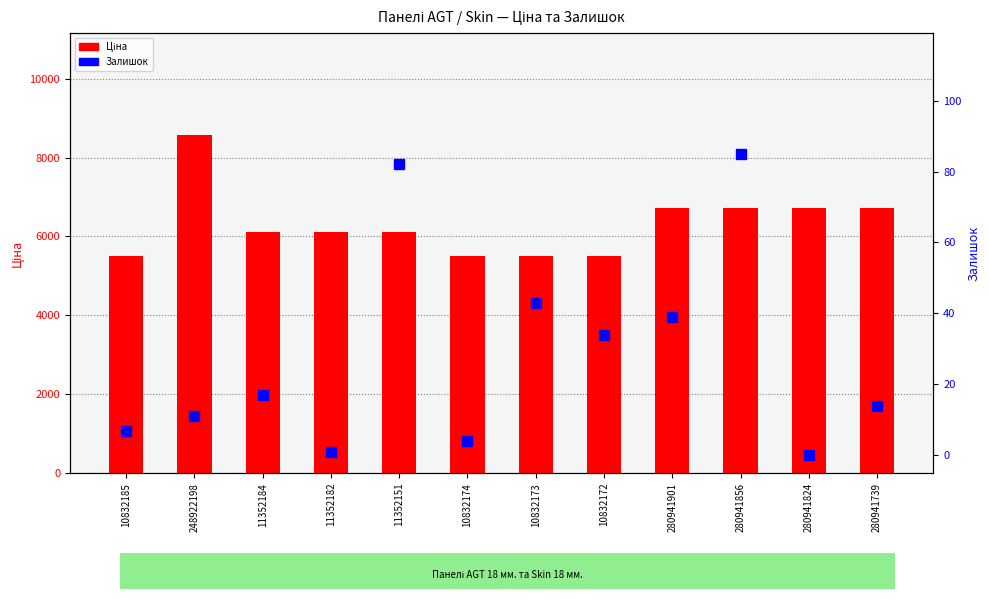

The value of Ціна at 10832185 is 5497.3. True or false?

True